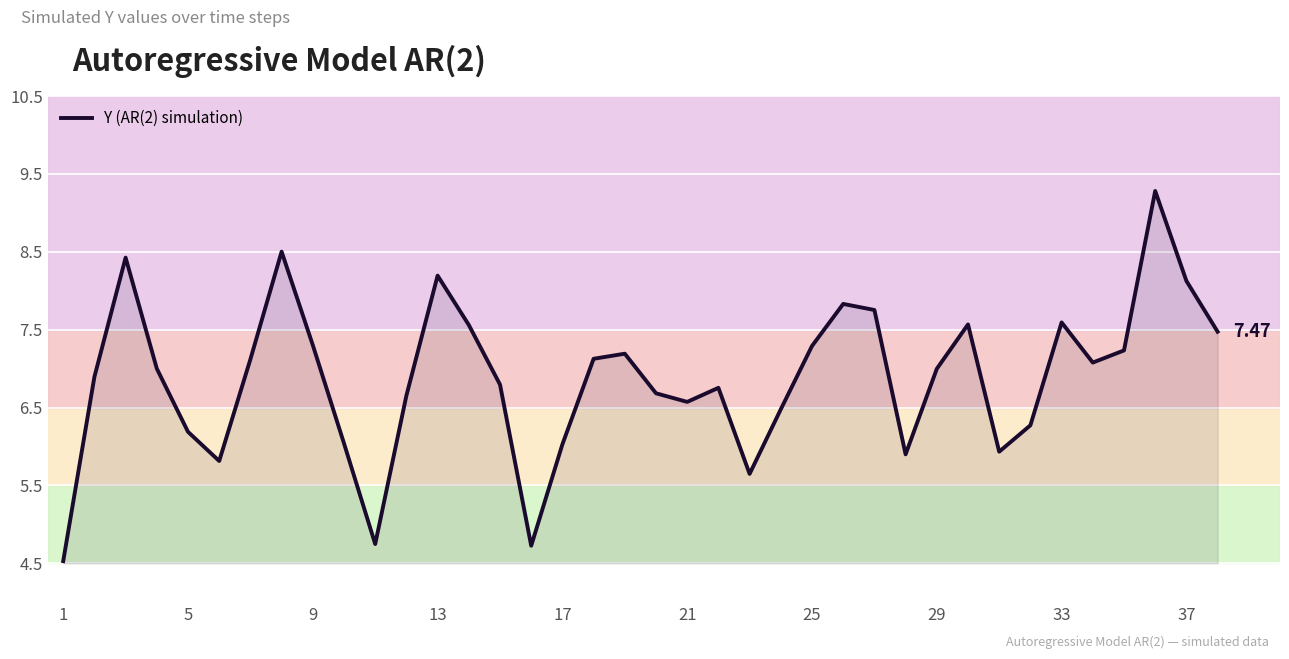

Does the chart have visible grid lines?

Yes